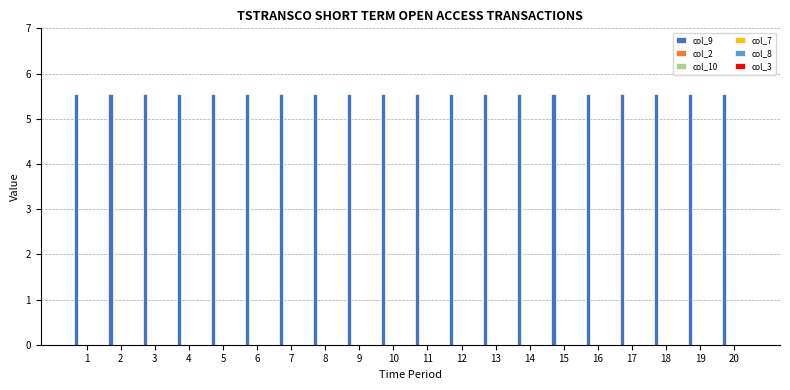

Which label corresponds to the largest value in the chart?

1